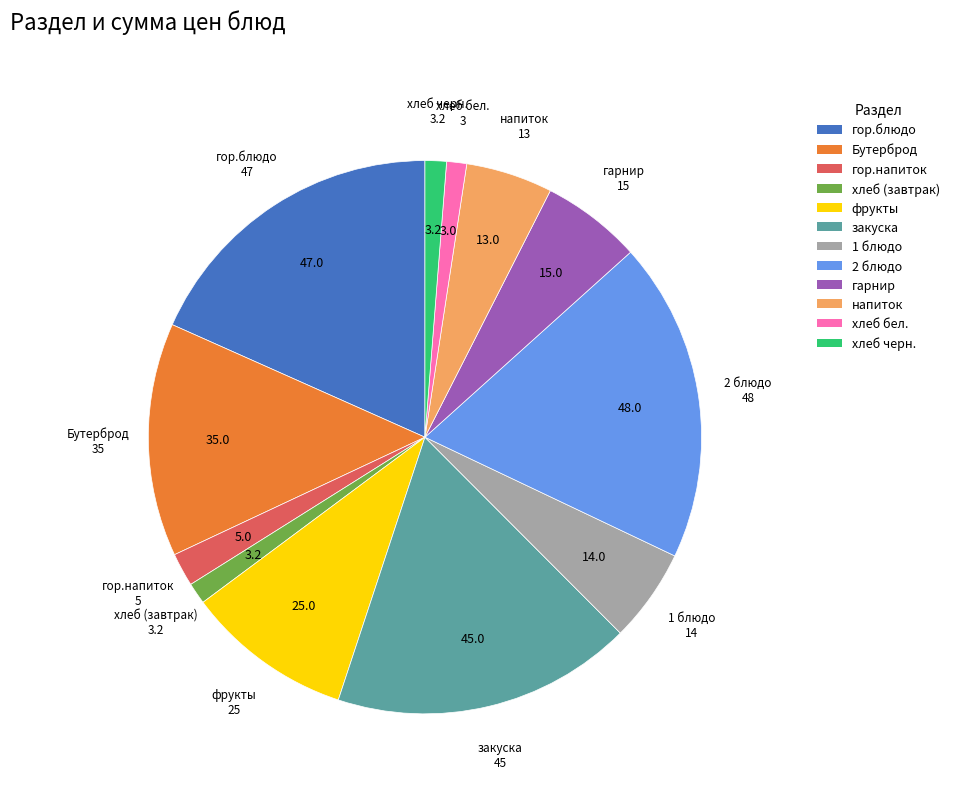

Combined, do напиток and гарнир account for over 50%?

No